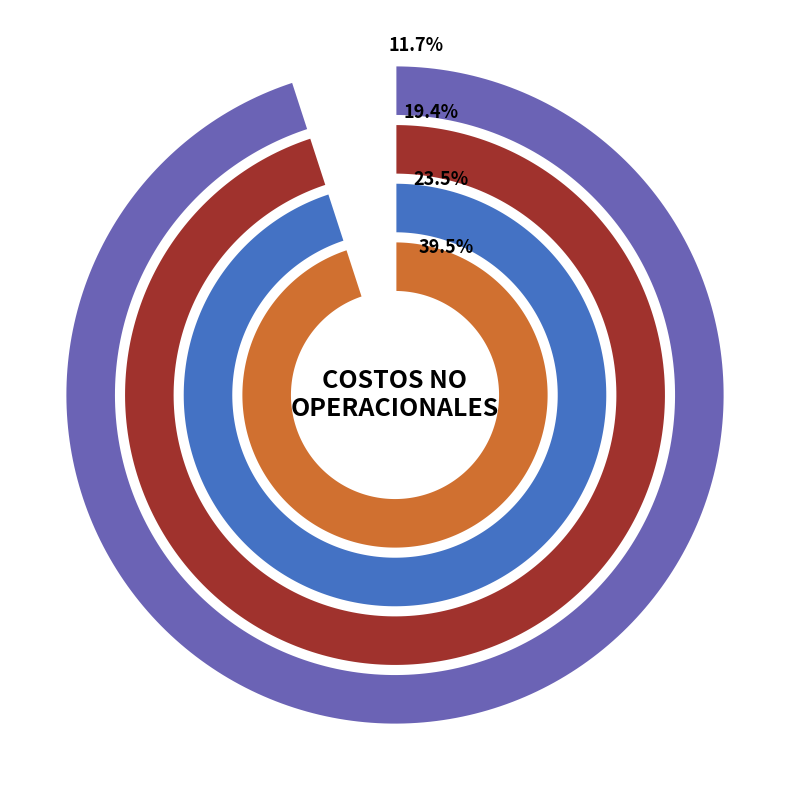

Approximately how many times larger is the value at AGUA compared to TELEFONOS?

6.7